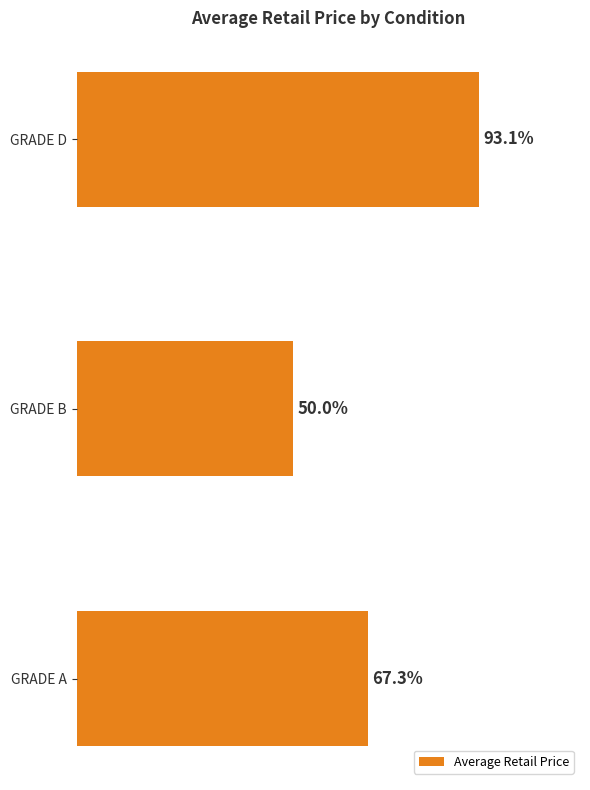

Which has a higher value, GRADE A or GRADE D?

GRADE D